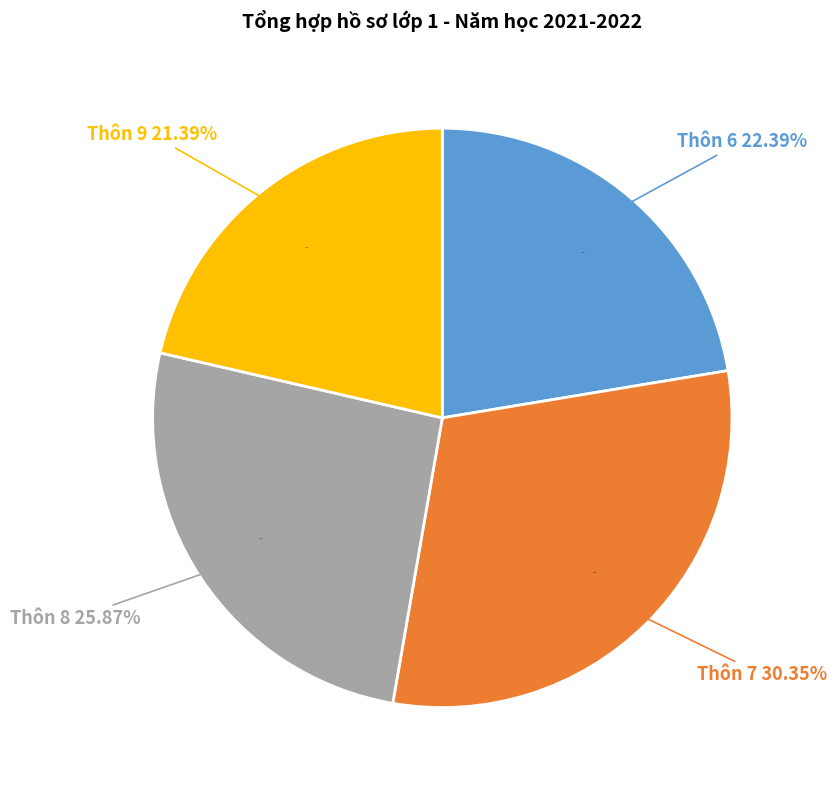

To the nearest percent, what percentage of the pie is Thôn 8?

26%